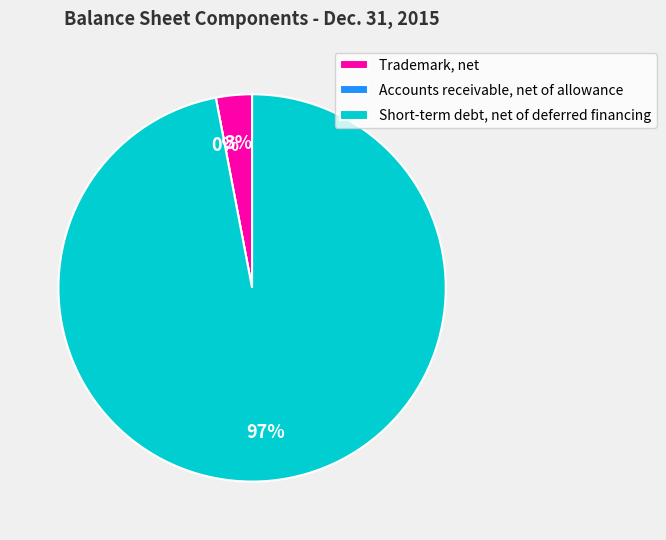

True or false: Accounts receivable, net of allowance accounts for 1% of the total.

False